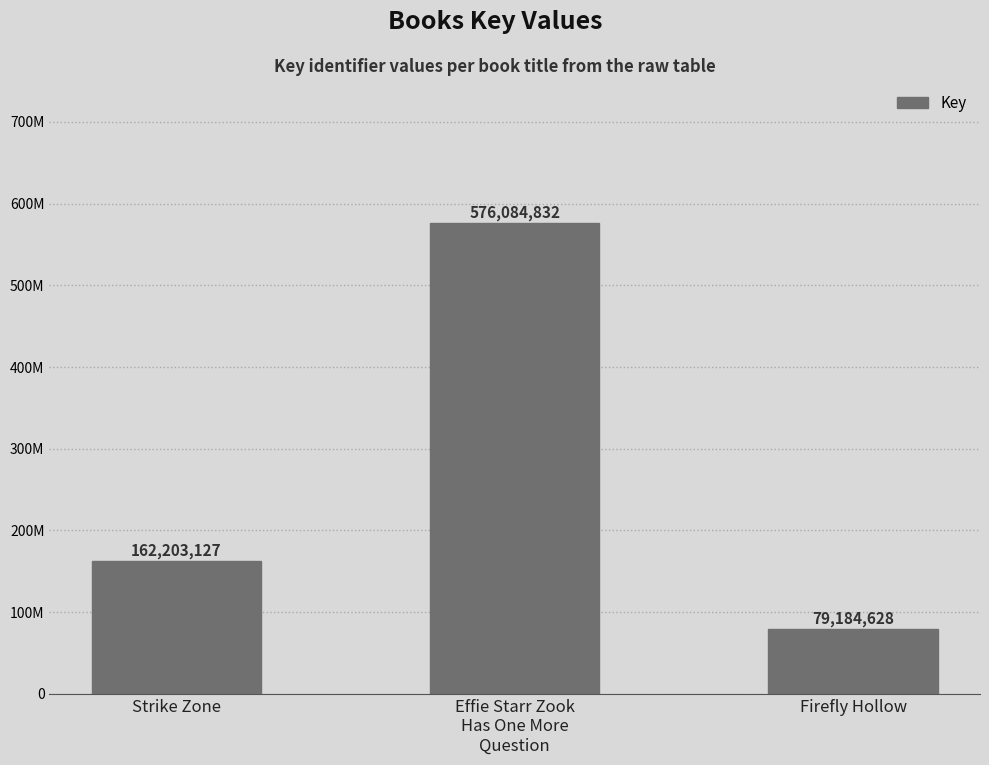

Approximately how many times larger is the value at Strike Zone compared to Firefly Hollow?

2.0